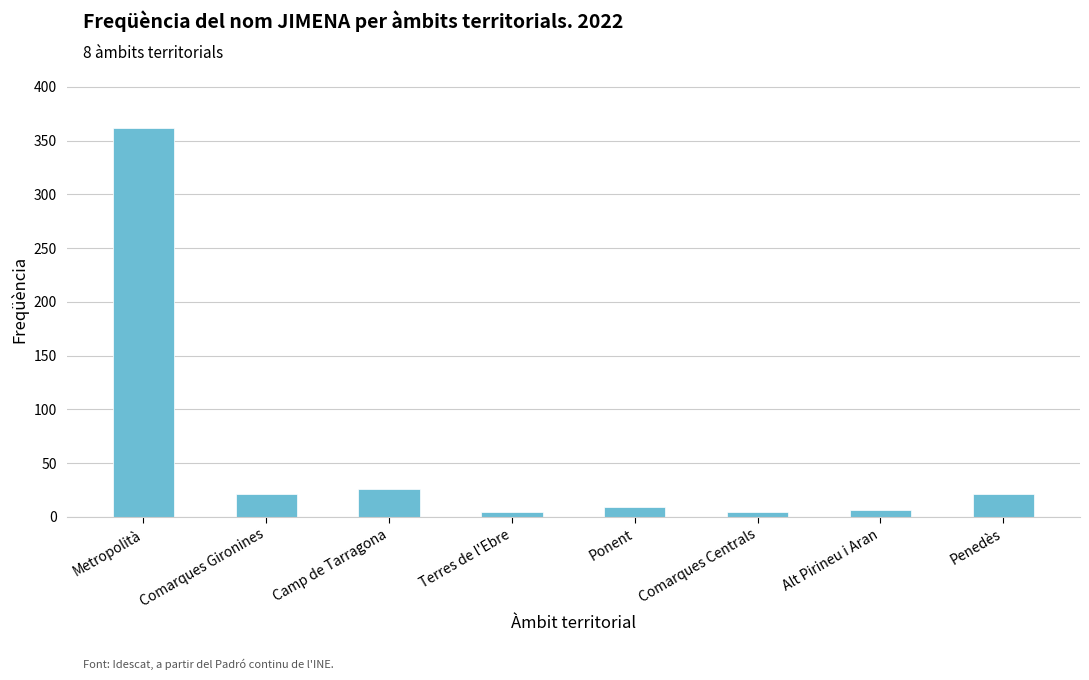

Is it true that the value at Penedès is 21?

True